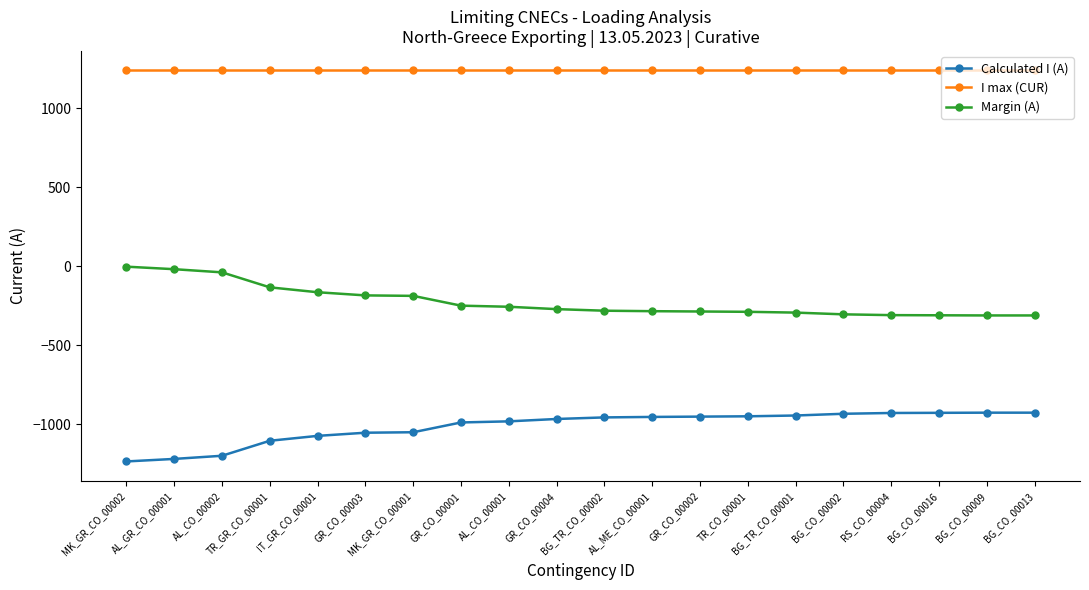

Read the Calculated I (A) value at TR_CO_00001, to the nearest 5.

-950